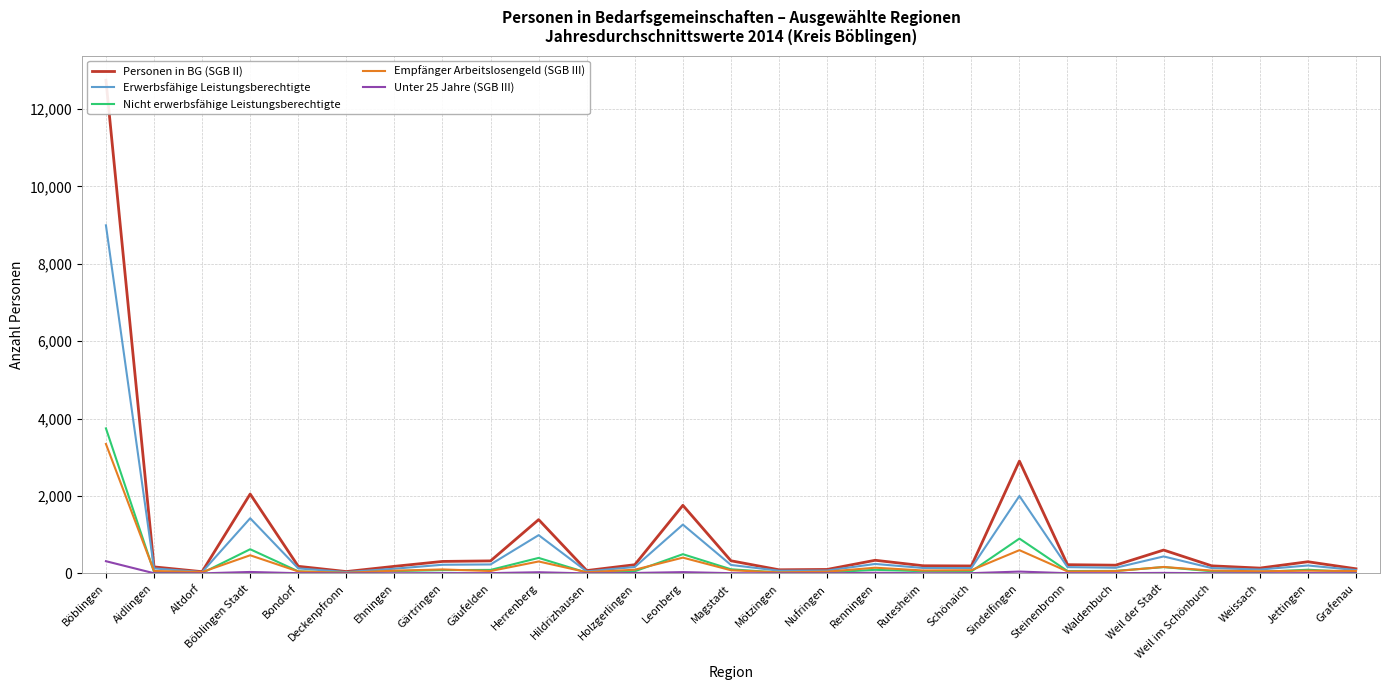

What are all the series names shown in the legend?

Personen in BG (SGB II), Erwerbsfähige Leistungsberechtigte, Nicht erwerbsfähige Leistungsberechtigte, Empfänger Arbeitslosengeld (SGB III), Unter 25 Jahre (SGB III)